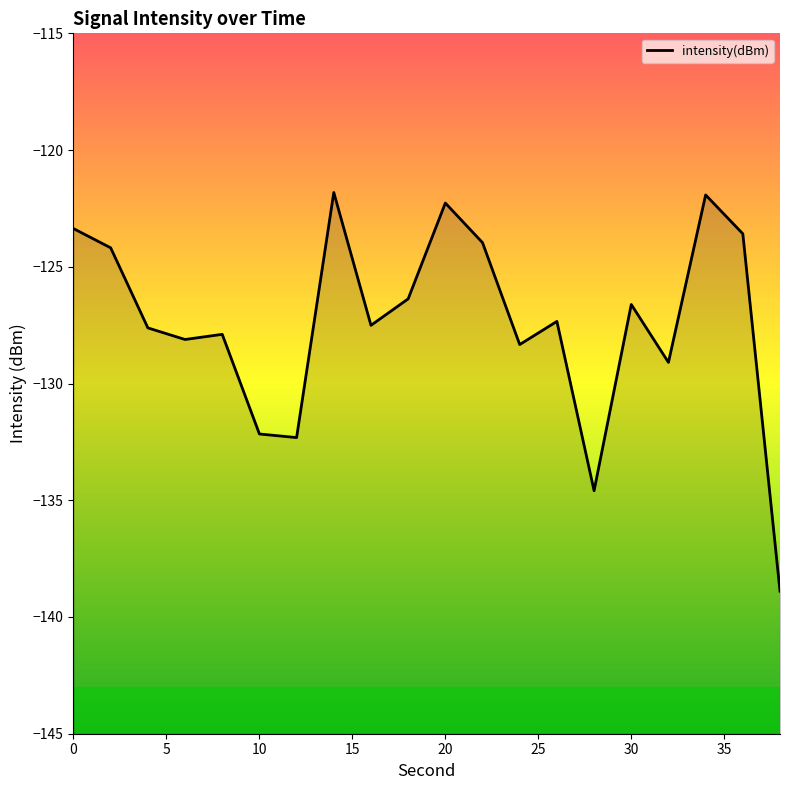

Between 38 and 22, which is larger?

22